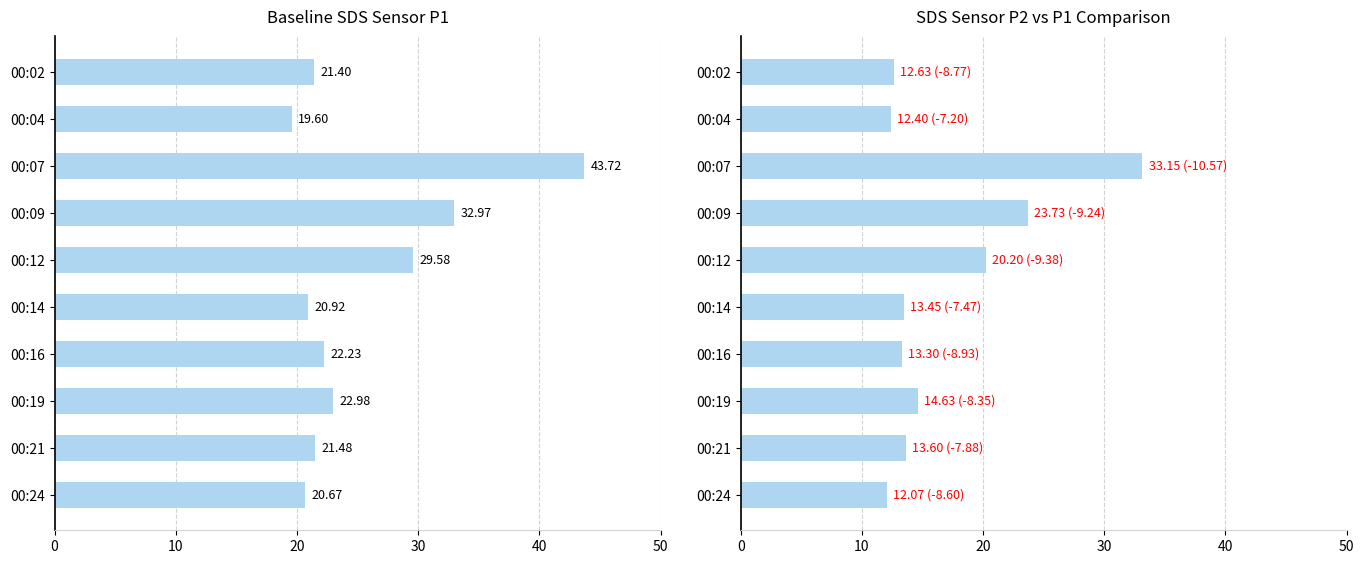

What are all the series names shown in the legend?

Baseline SDS Sensor P1, SDS Sensor P2 vs P1 Comparison